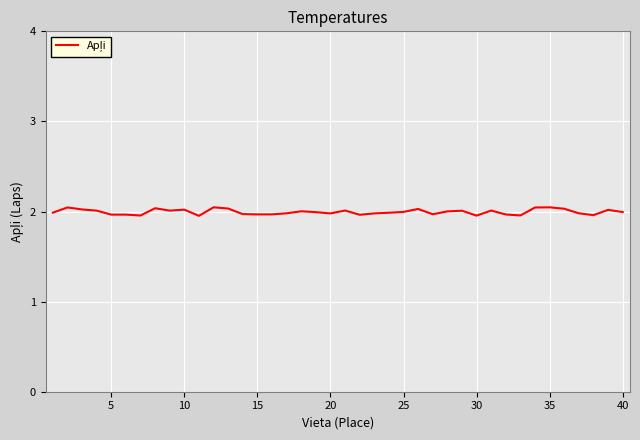

How many lines are shown in the chart?

1